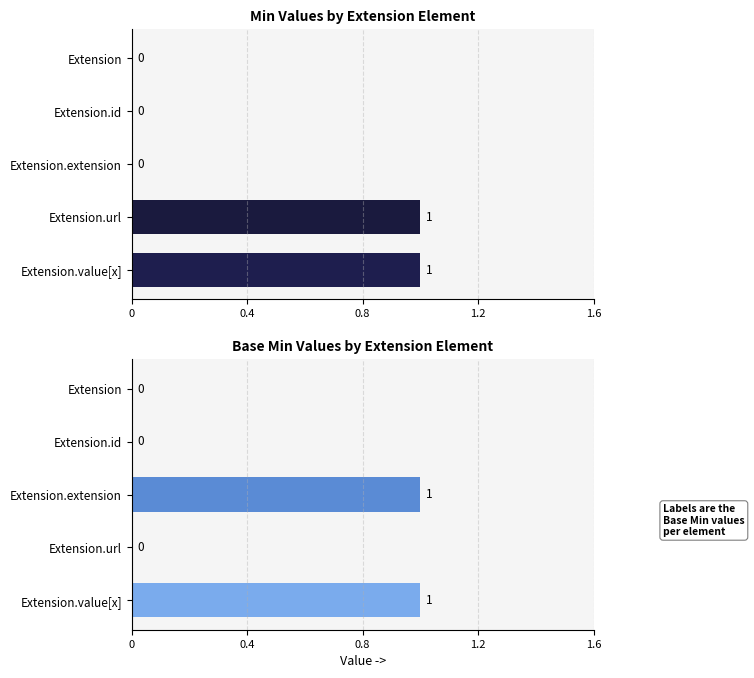

How many bars are there in each group?

2